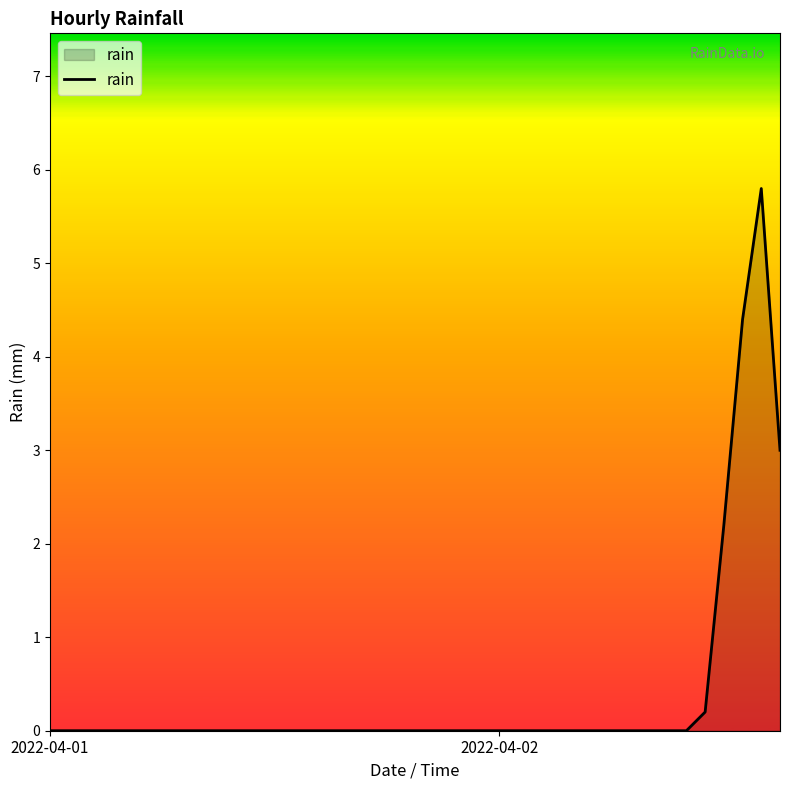

What is the maximum value shown in the chart?

5.8